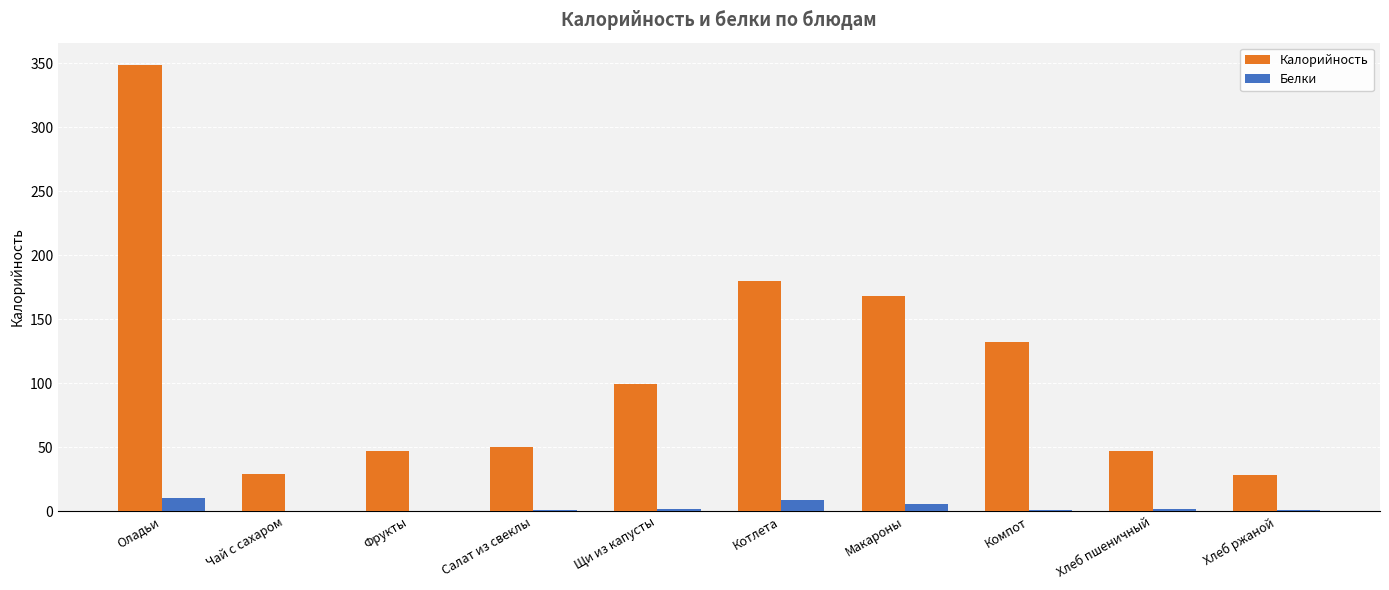

The Белки series shows 0.1 at Чай с сахаром. True or false?

True